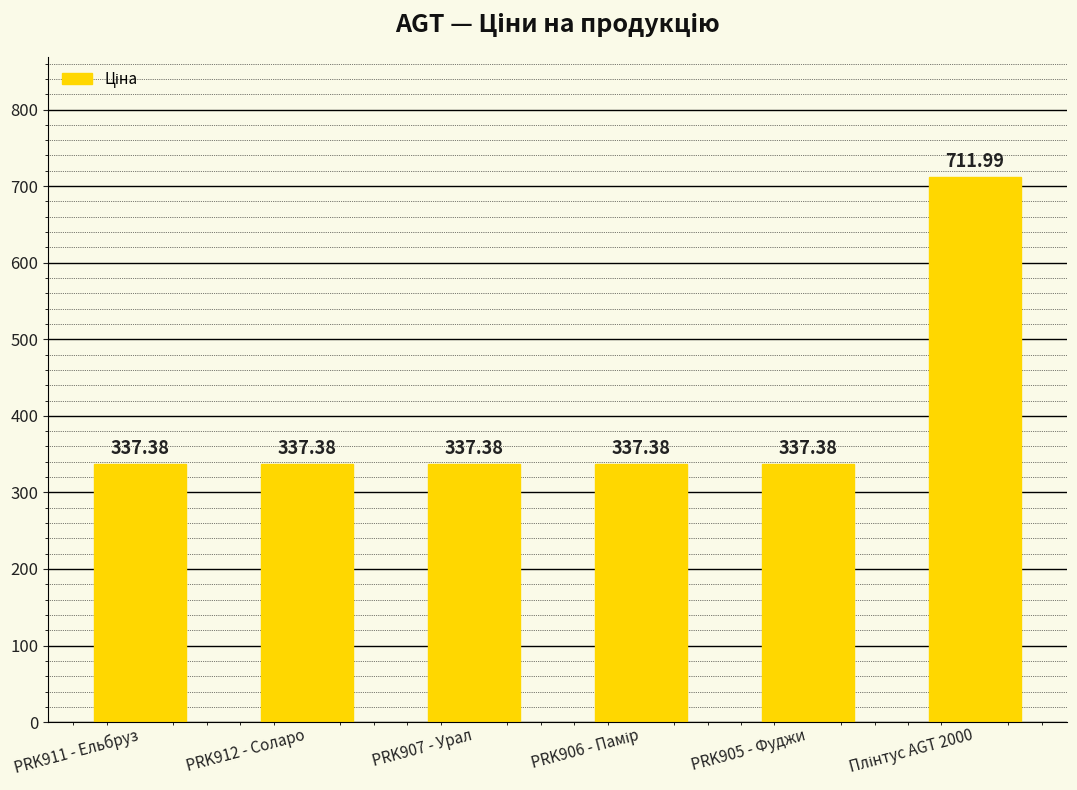

What is the difference between the maximum and minimum values?

374.6